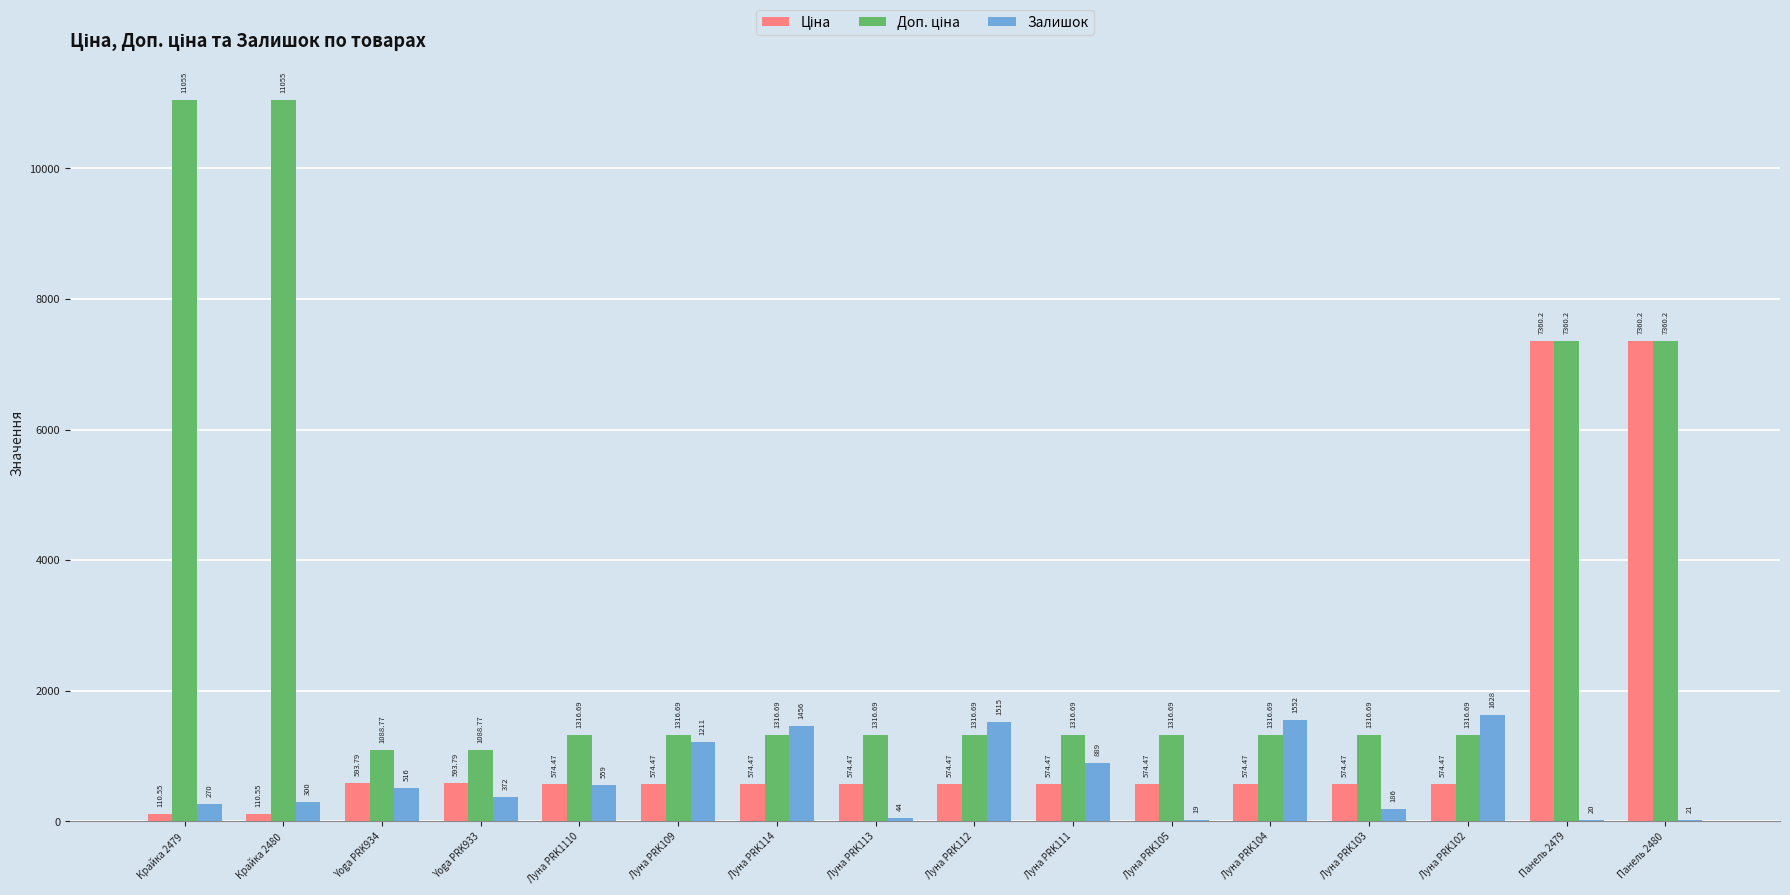

What is the sum of all Залишок values?

10558.0